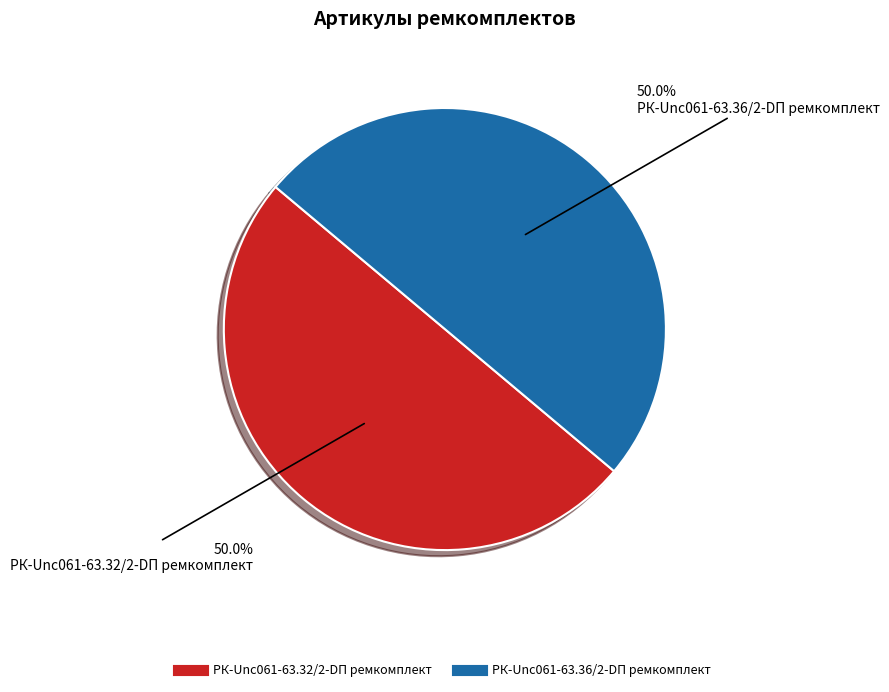

What is the ratio of the value at РК-Unc061-63.36/2-DП ремкомплект to the value at РК-Unc061-63.32/2-DП ремкомплект?

1.0